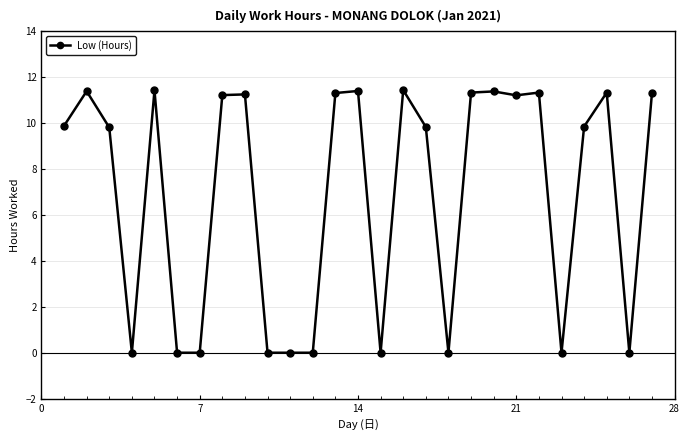

True or false: the data has more than 1 interior local peaks.

True